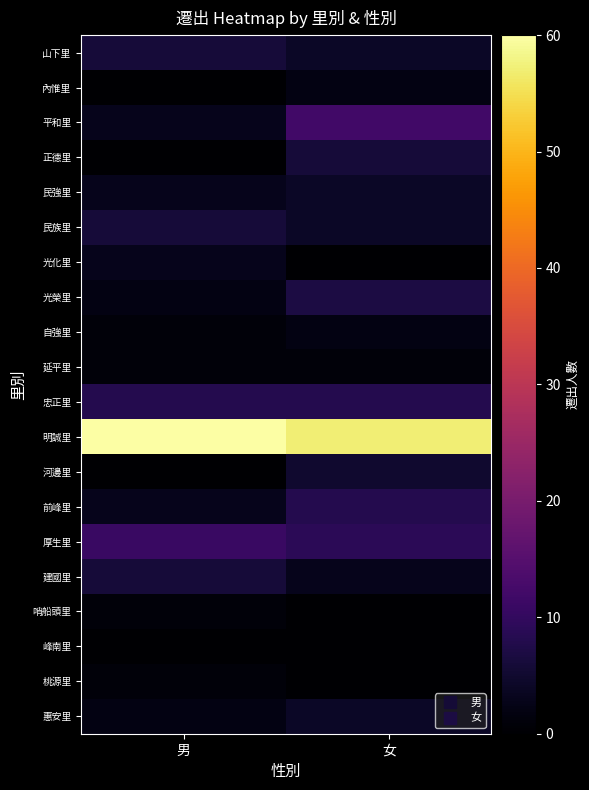

What is the difference between the highest and lowest values at 女?

57